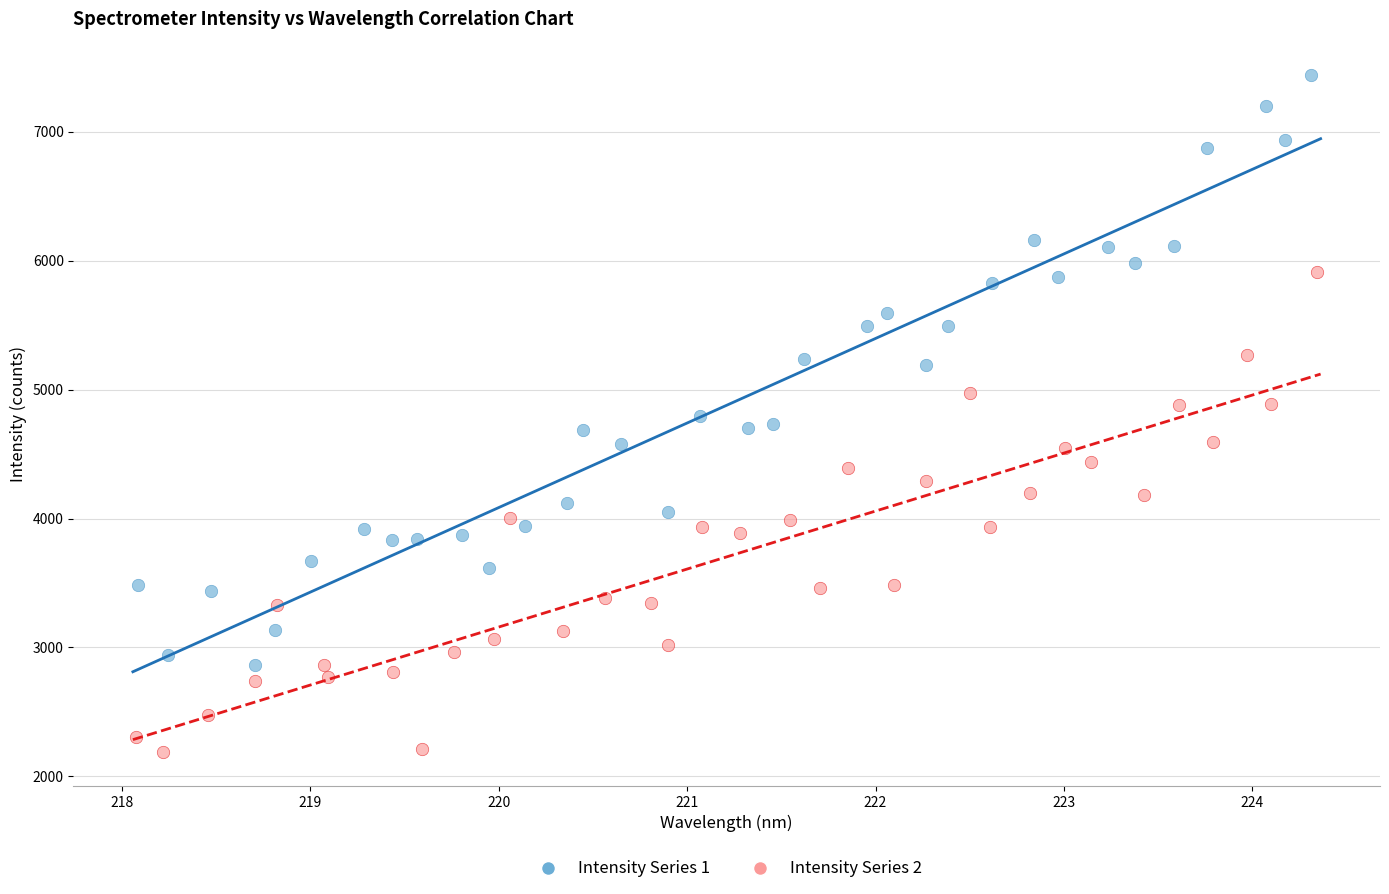

Which series contains the highest Y value?

Intensity Series 1